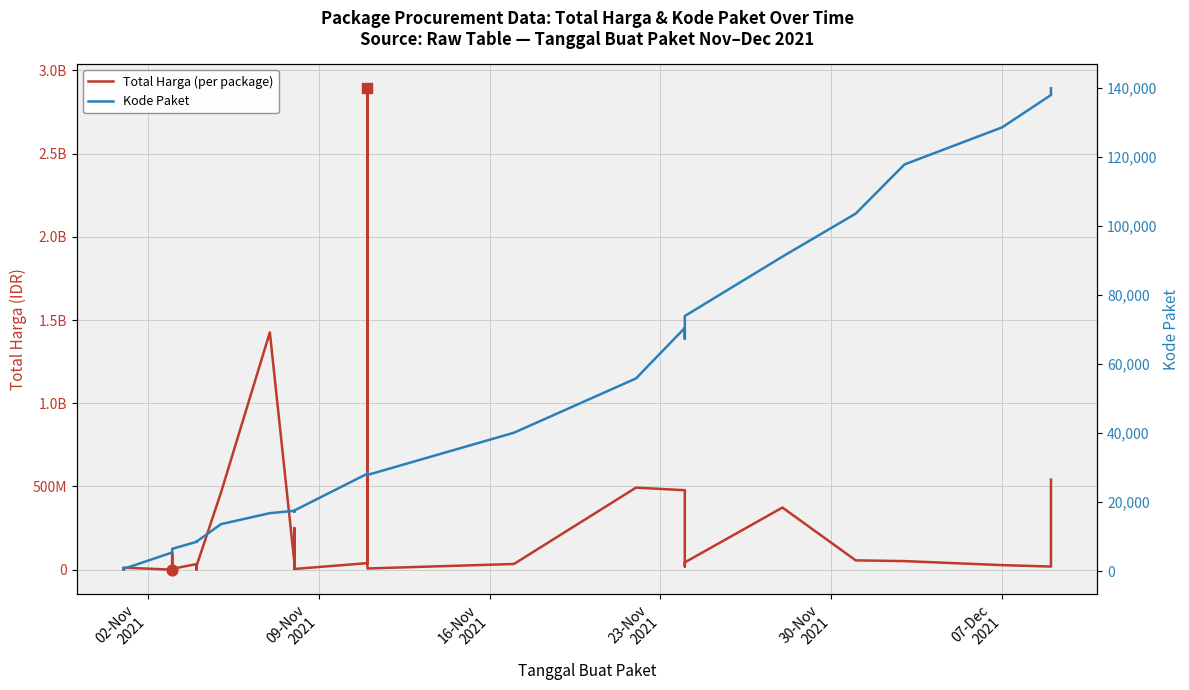

Which series has the largest total across all categories?

Total Harga (per package)